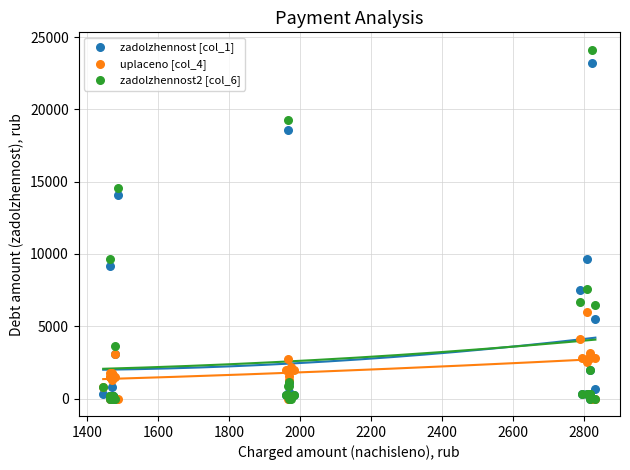

Across all series, what Y value is closest to 12062?

14087.5